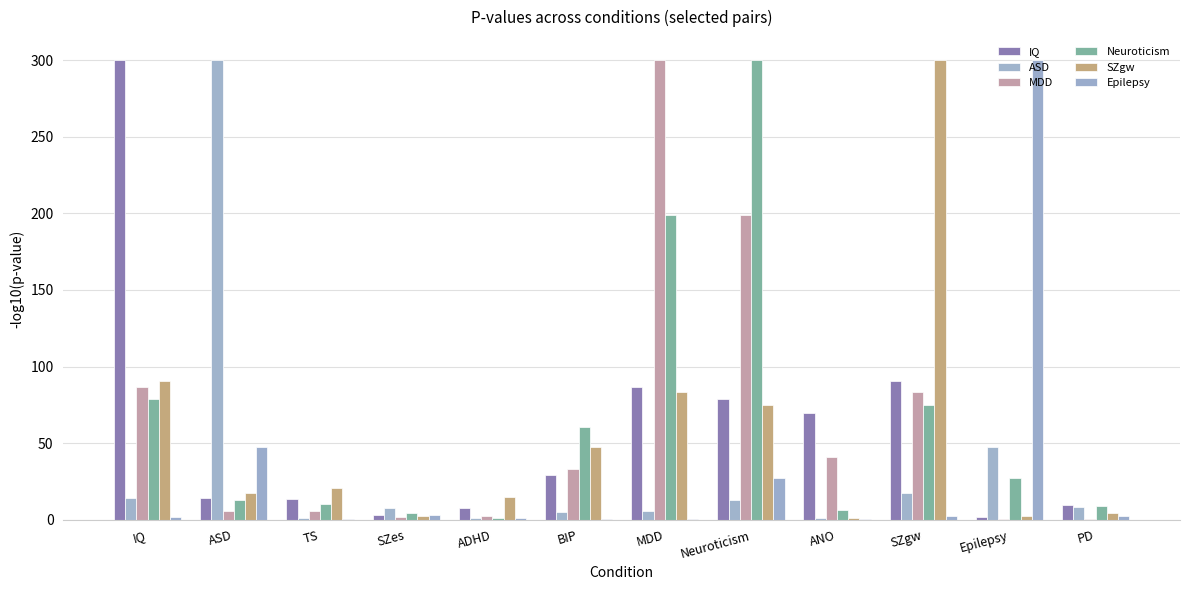

What is the sum of all Epilepsy values?

387.6